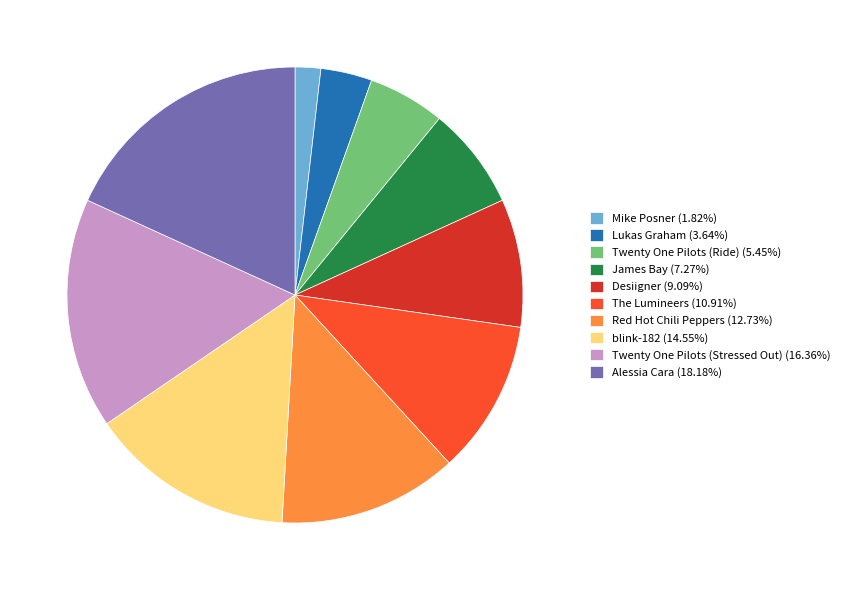

What is the ratio of the value at Alessia Cara (18.18%) to the value at Lukas Graham (3.64%)?

5.0